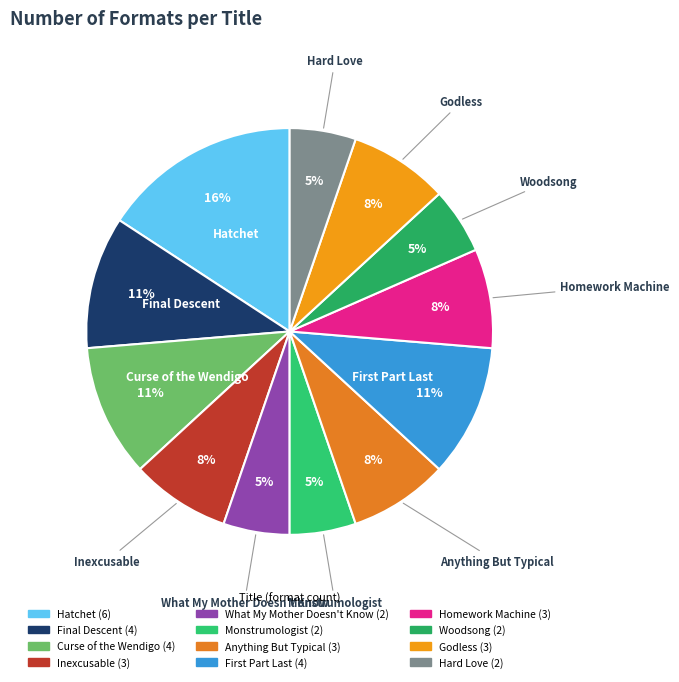

To the nearest percent, what is the difference between the Anything But Typical and What My Mother Doesn't Know slice percentages?

3%